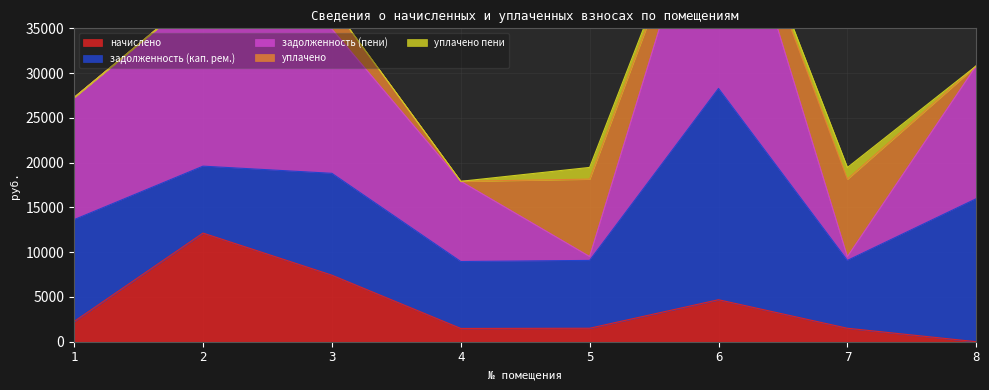

At which label does уплачено reach its peak?

7